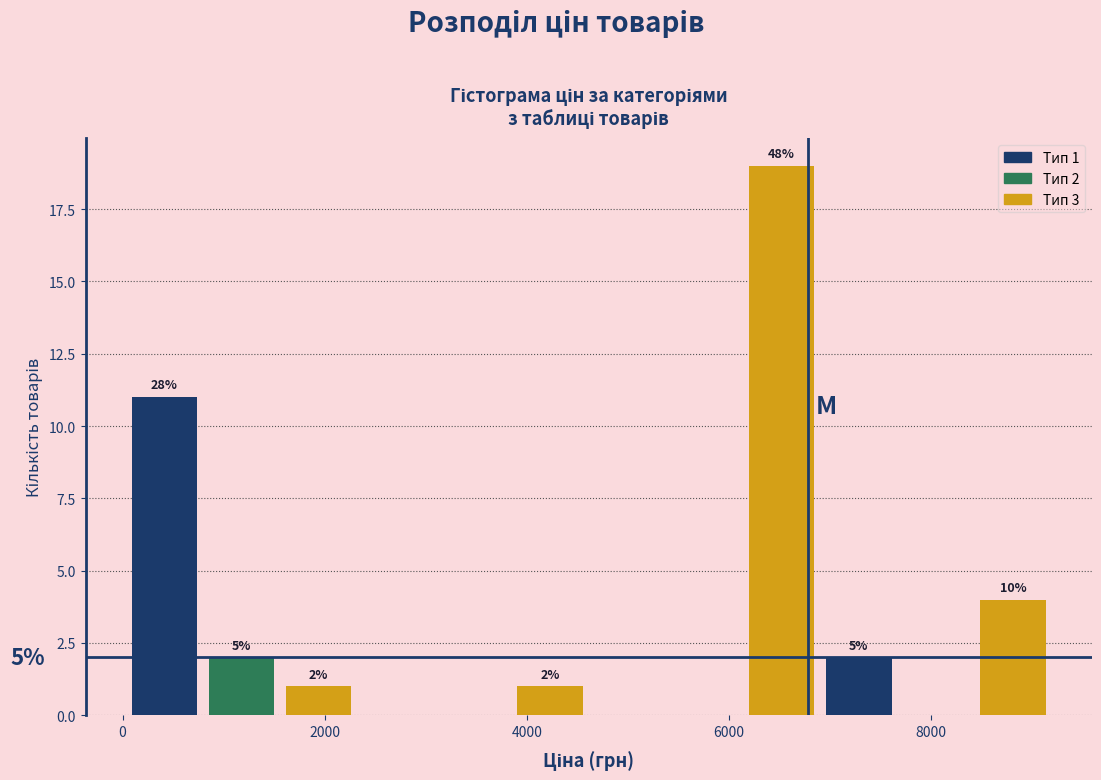

Read against the x-axis, roughly where is the centre of the tallest bar?

6600